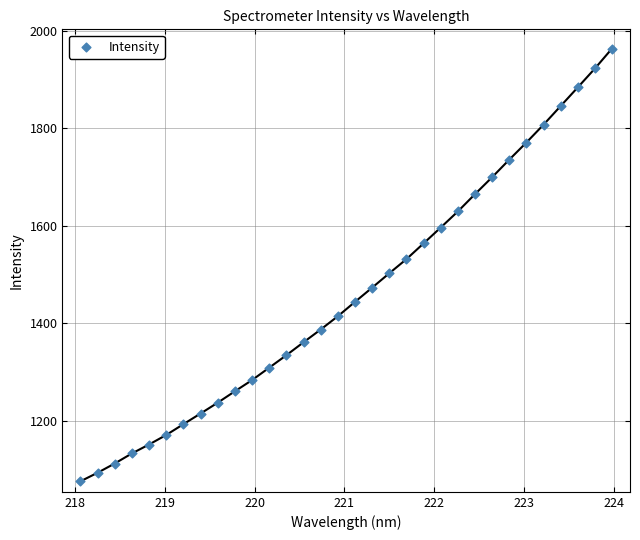

What is the range of Y values (max minus min)?

886.6